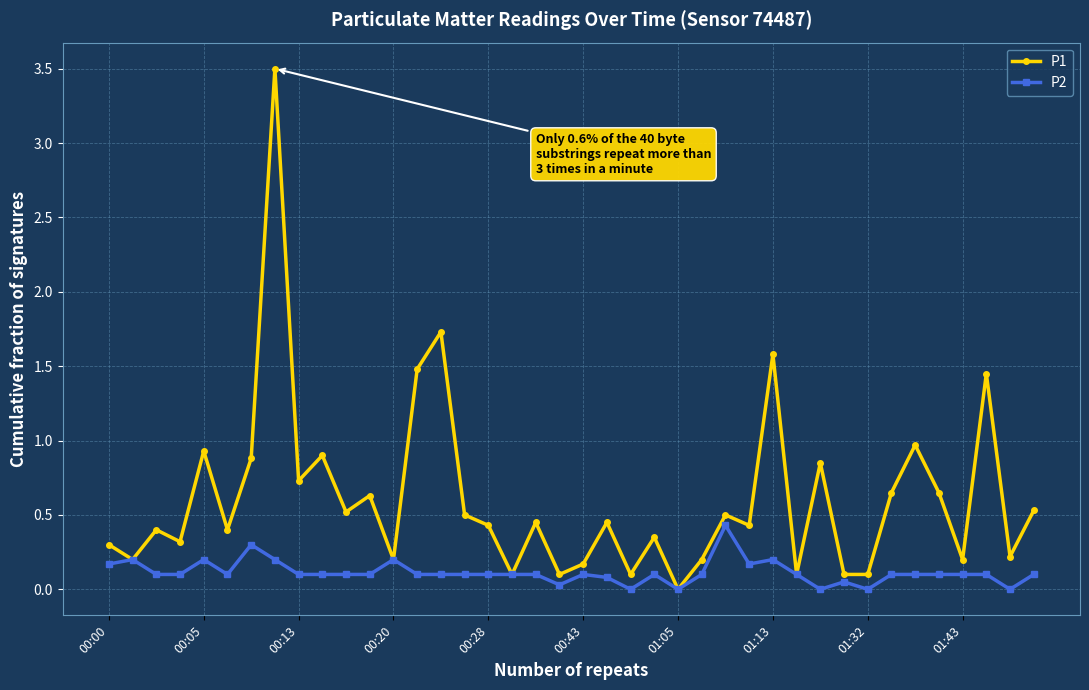

True or false: P1 has more than 2 points higher than both neighbors.

True